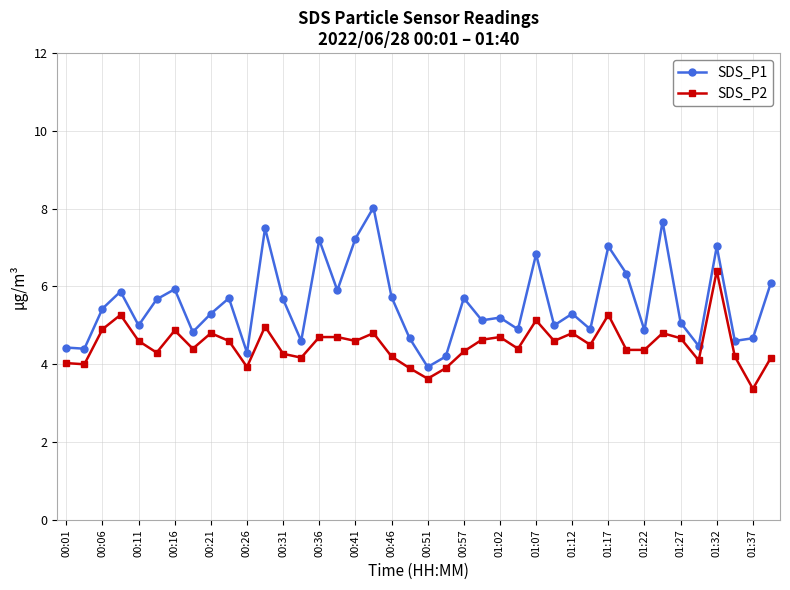

Which series has the largest range (max minus min)?

SDS_P1